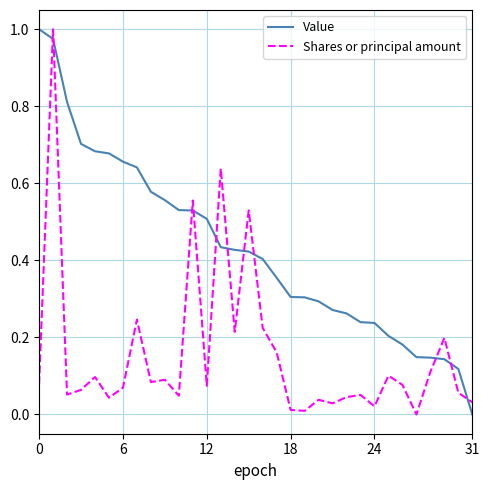

Count the number of data series in this chart.

2